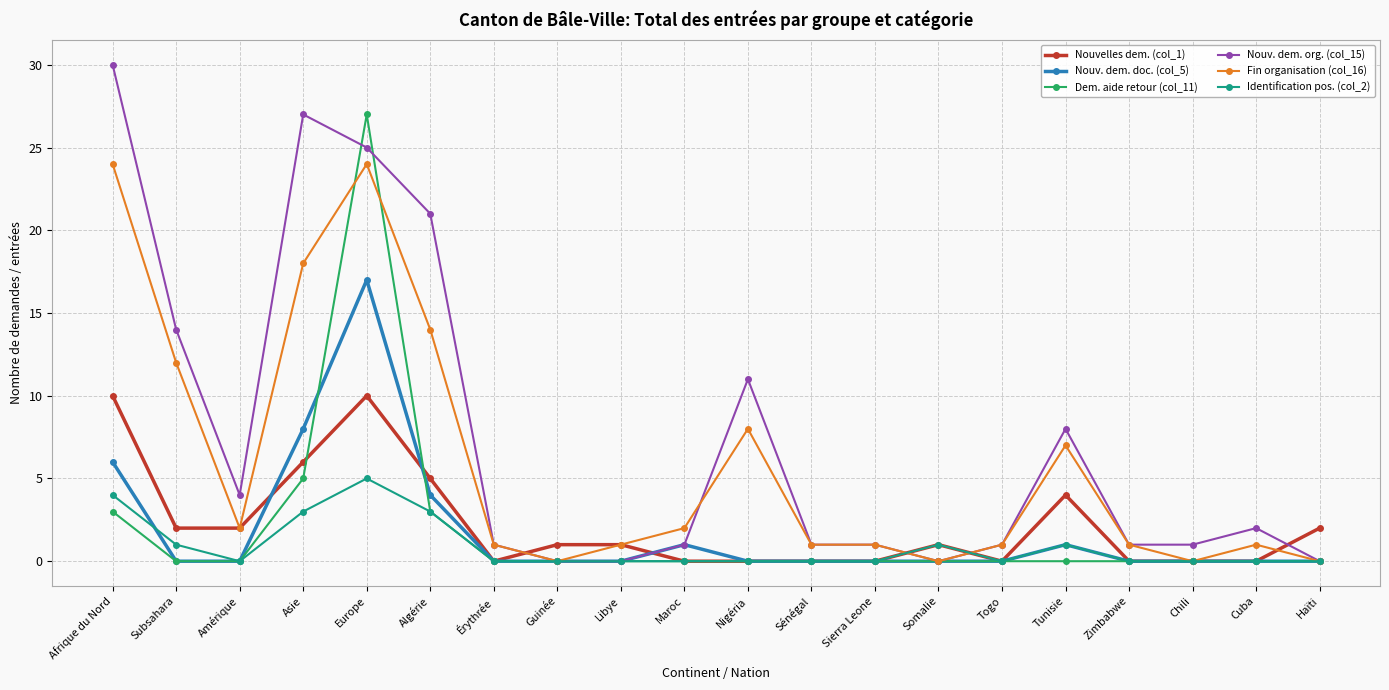

Where is Nouv. dem. doc. (col_5) nearest to the value 8?

Asie